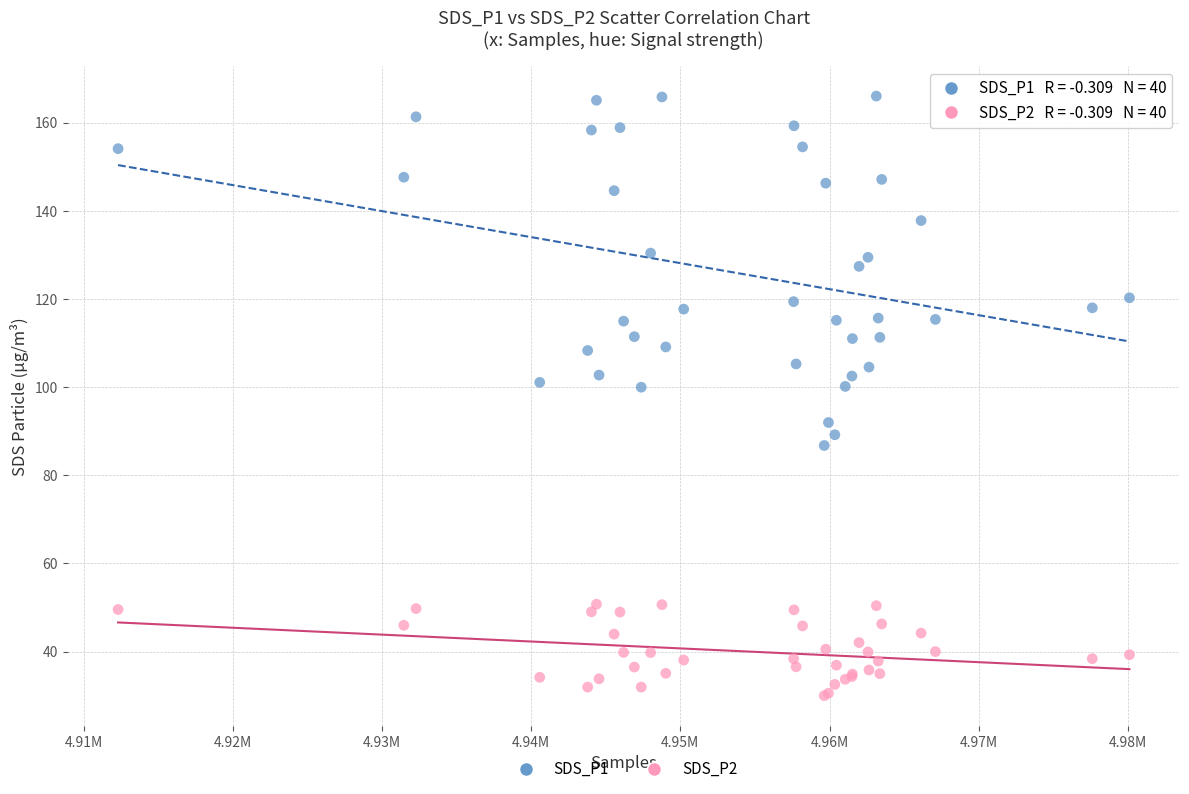

Which series contains the lowest Y value?

SDS_P2